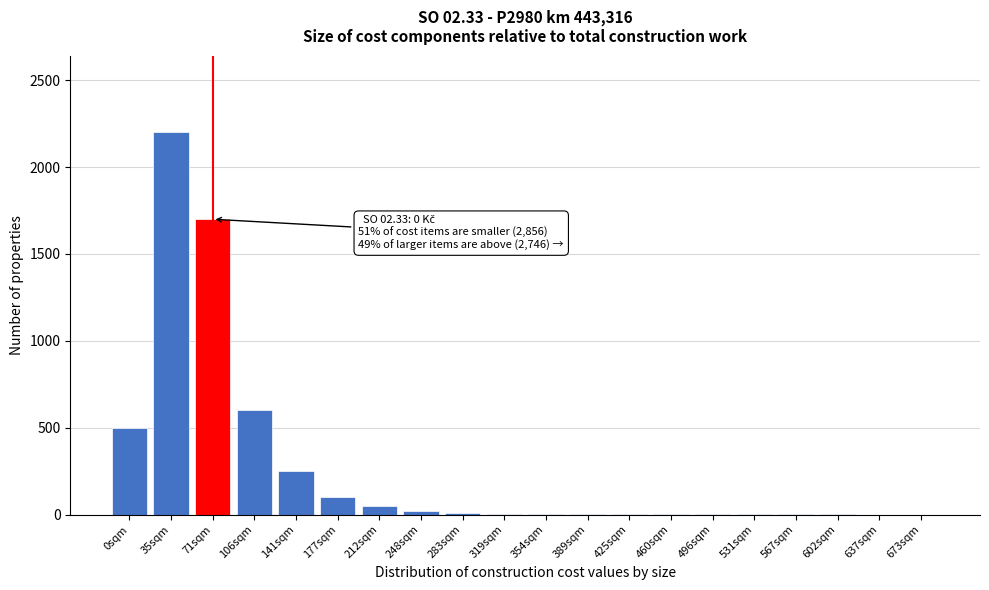

What is the change in value from 106sqm to 673sqm?

-600